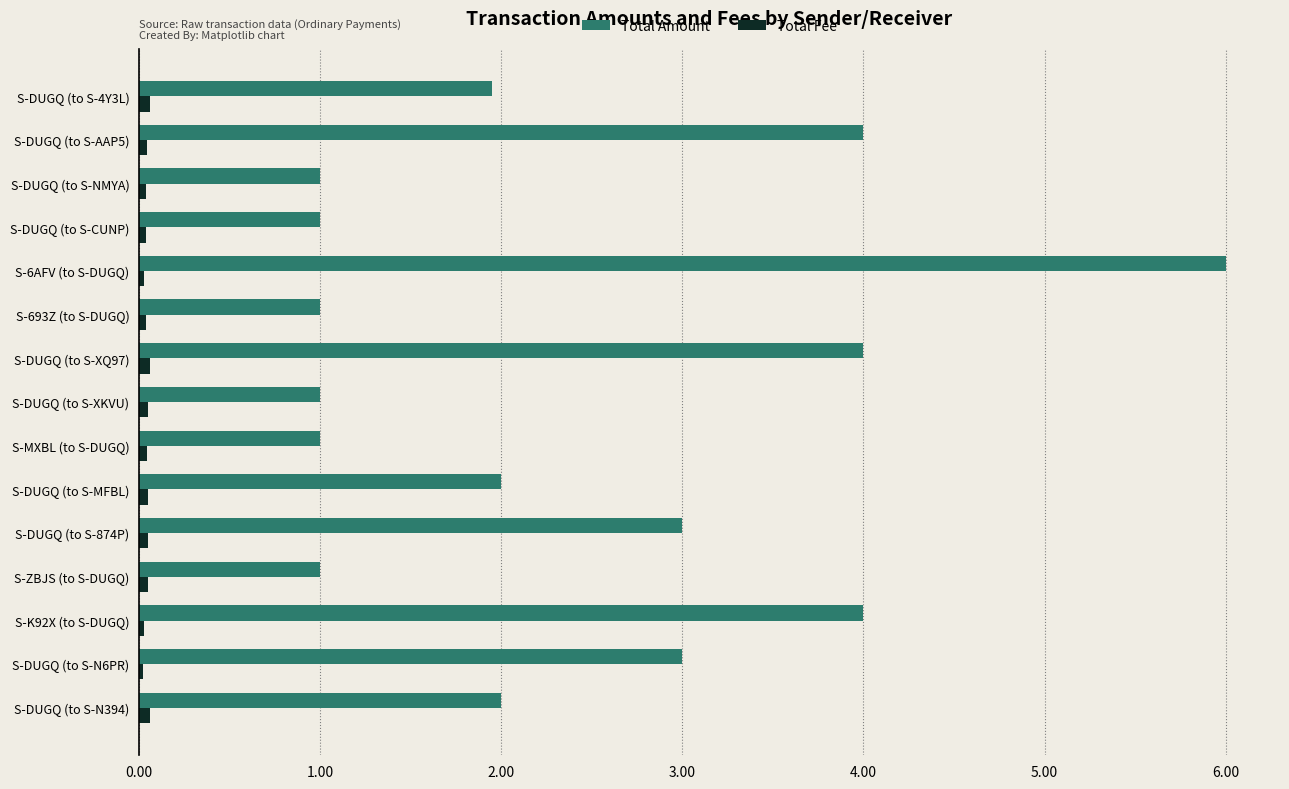

Which series has the widest spread of values?

Total Amount